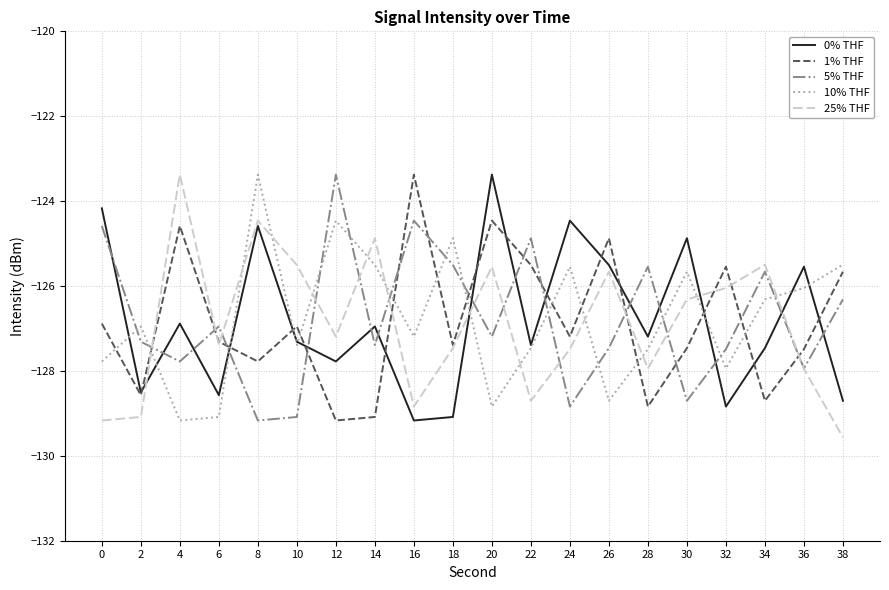

How many categories are shown in the chart?

20